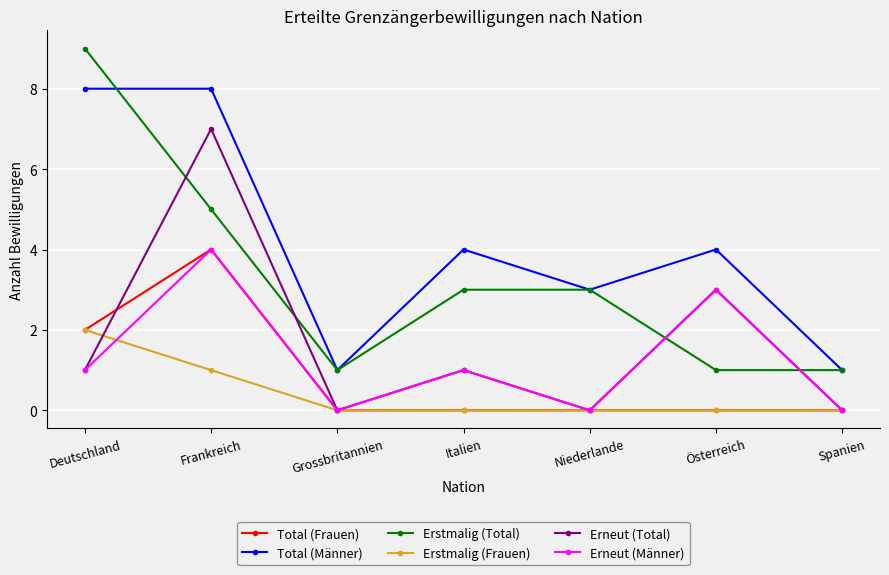

What position from the right is Italien?

4